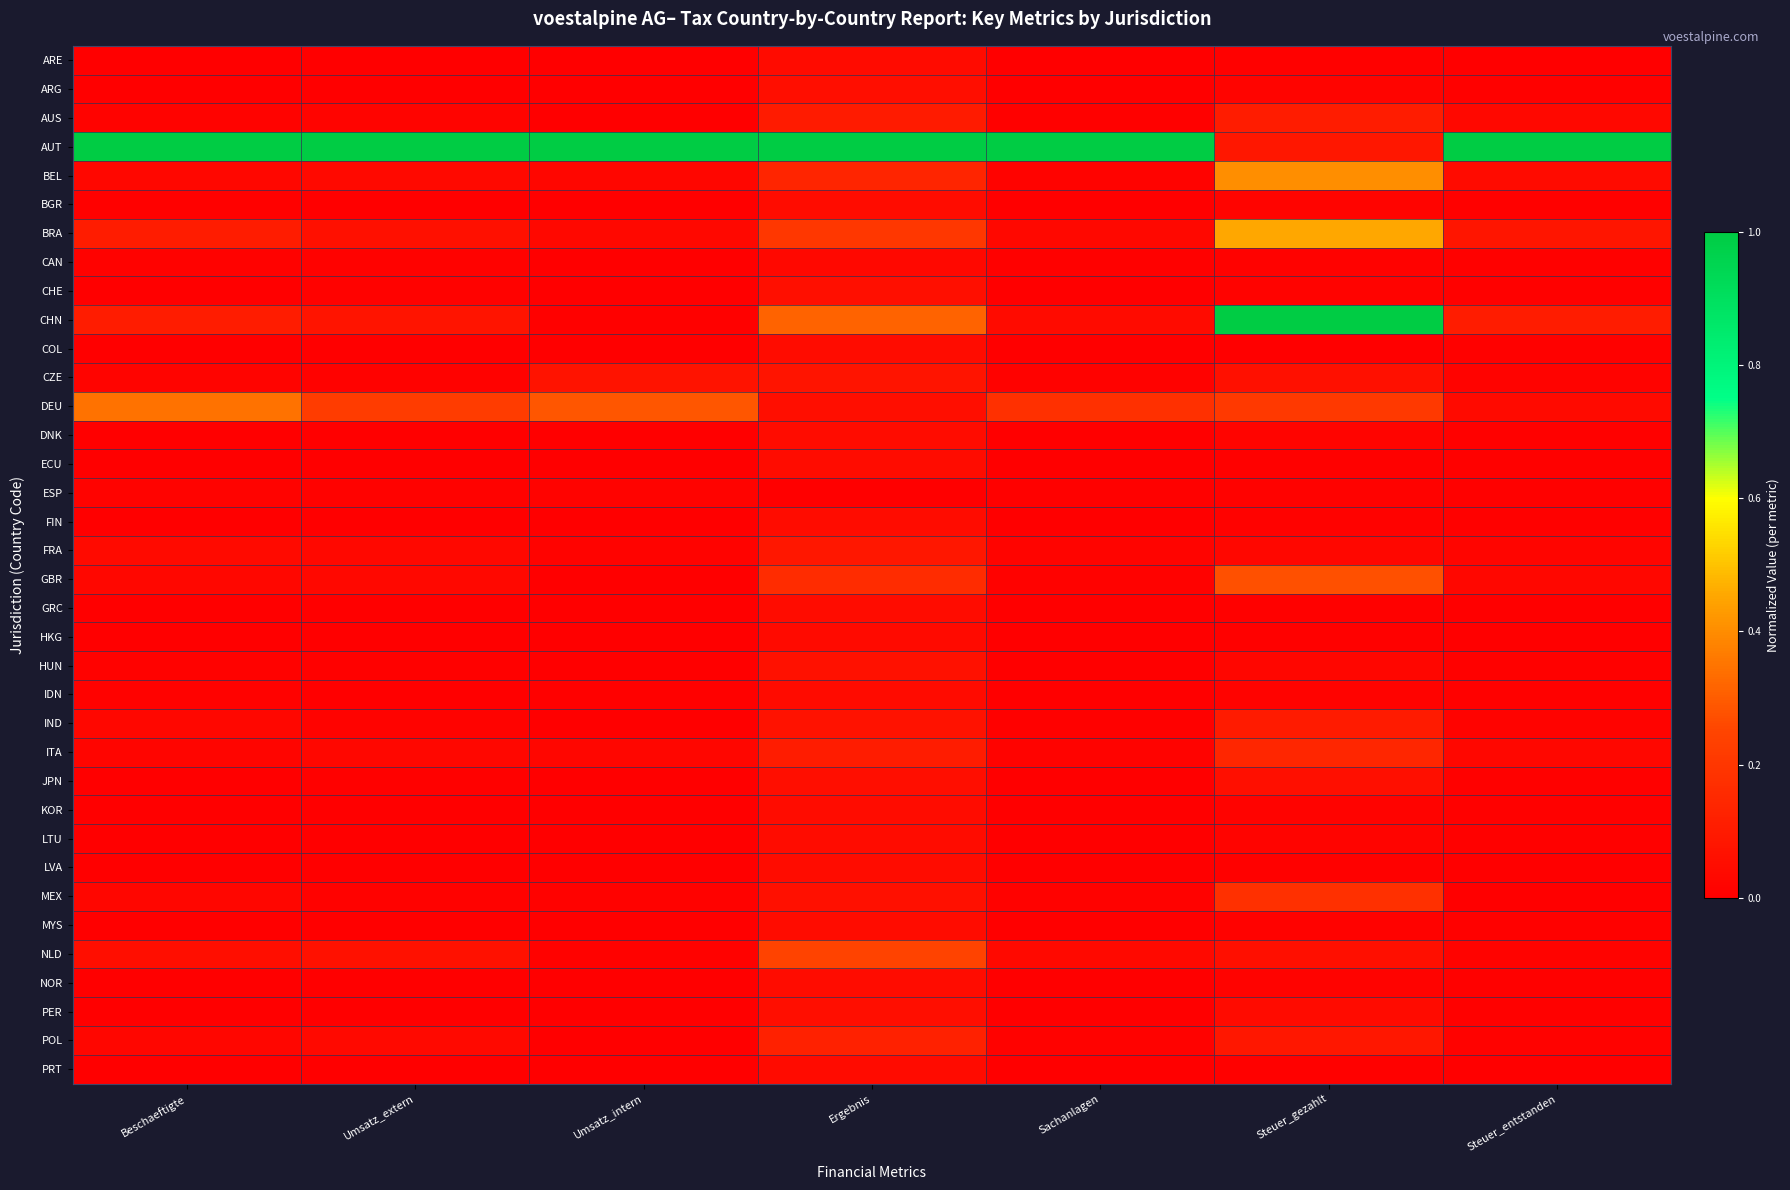

What is the greatest value displayed?

1.0